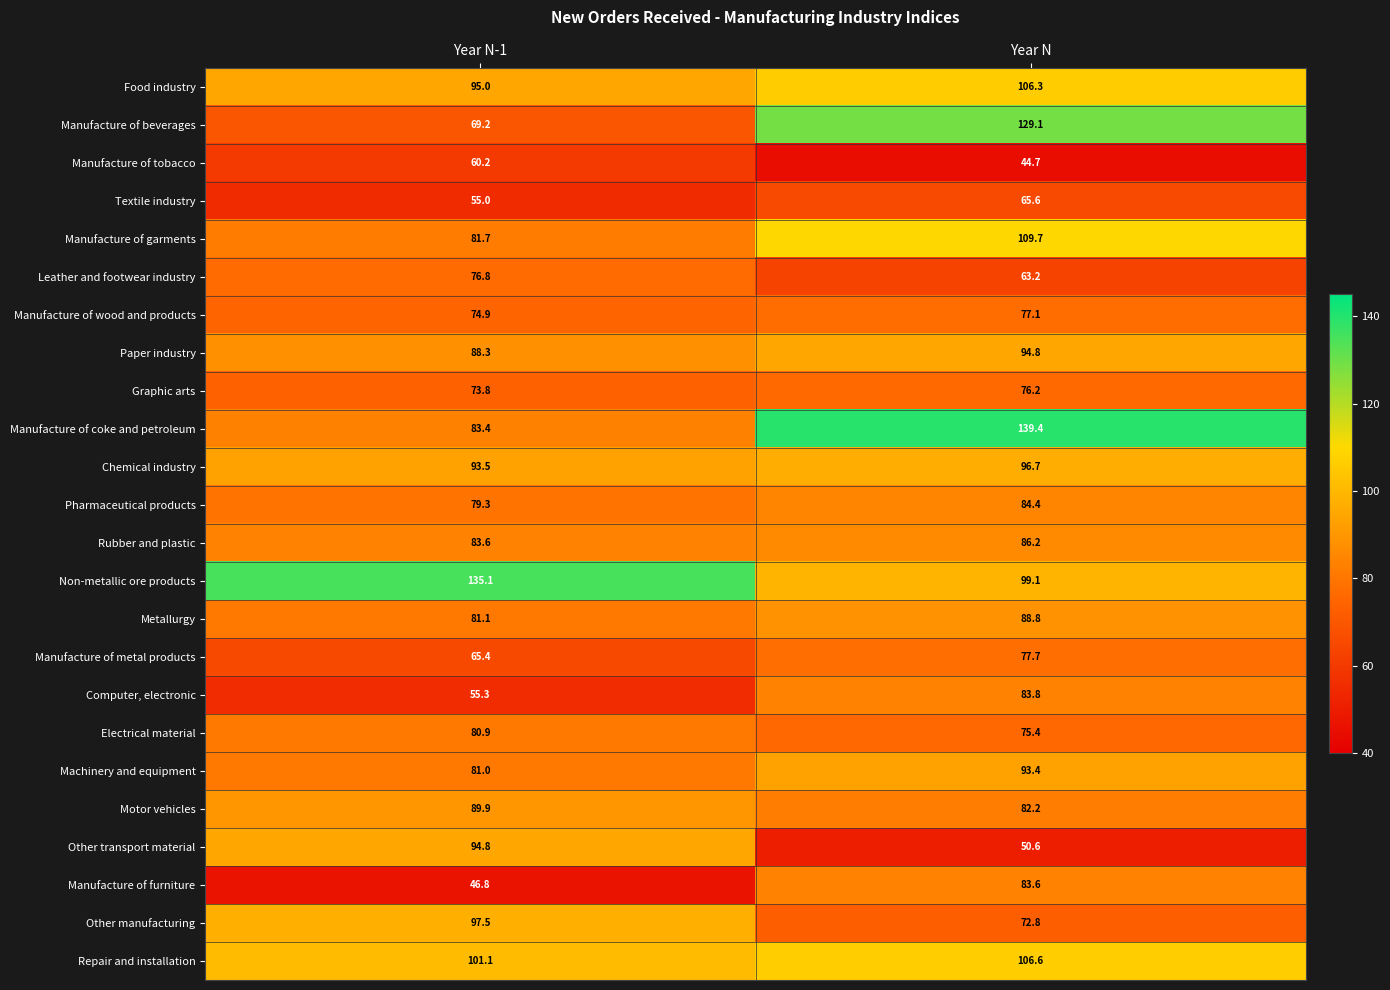

What is the difference between the highest and lowest values at Year N-1?

88.3